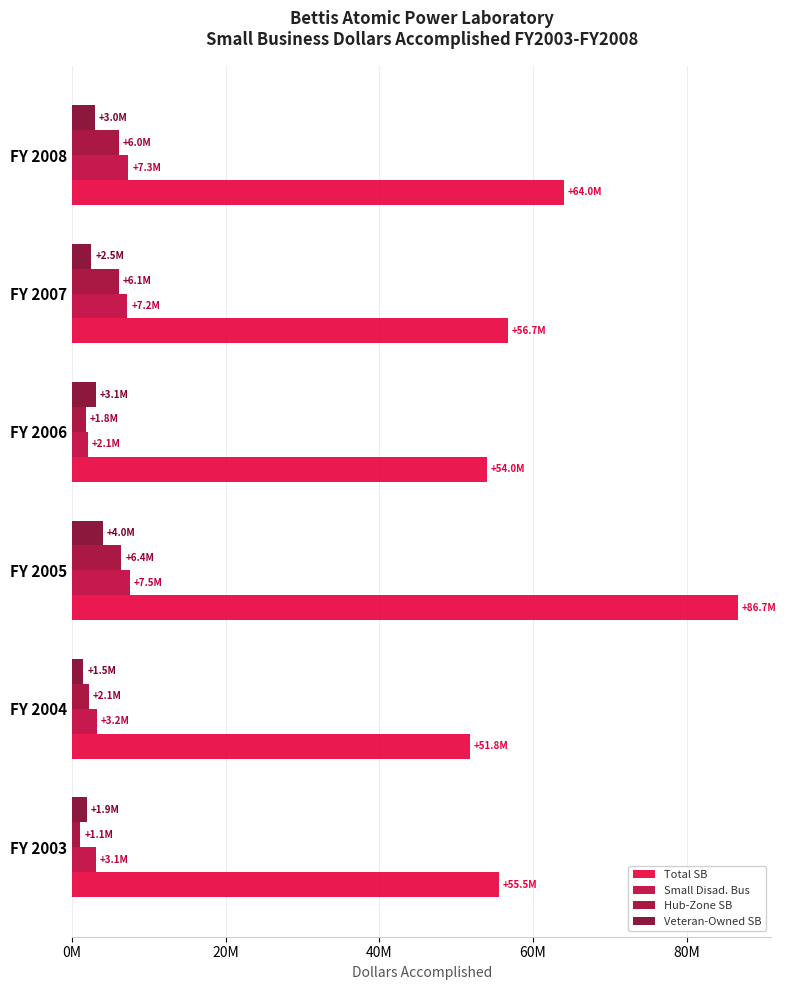

What is the value of the Total SB bar at the 6th from the left?

63985809